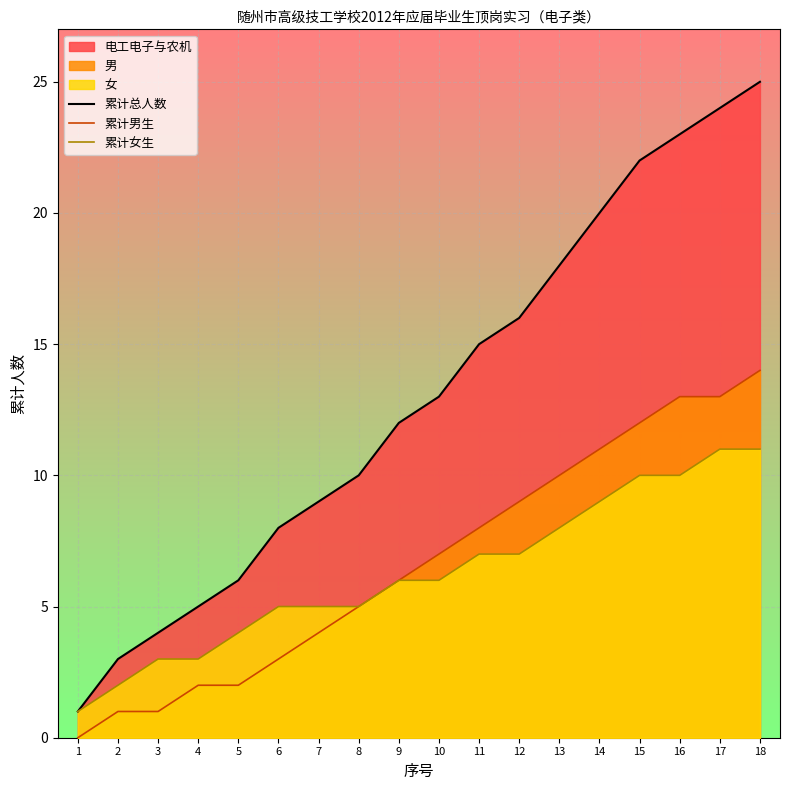

Between 2 and 12, which series saw the biggest shift?

累计总人数